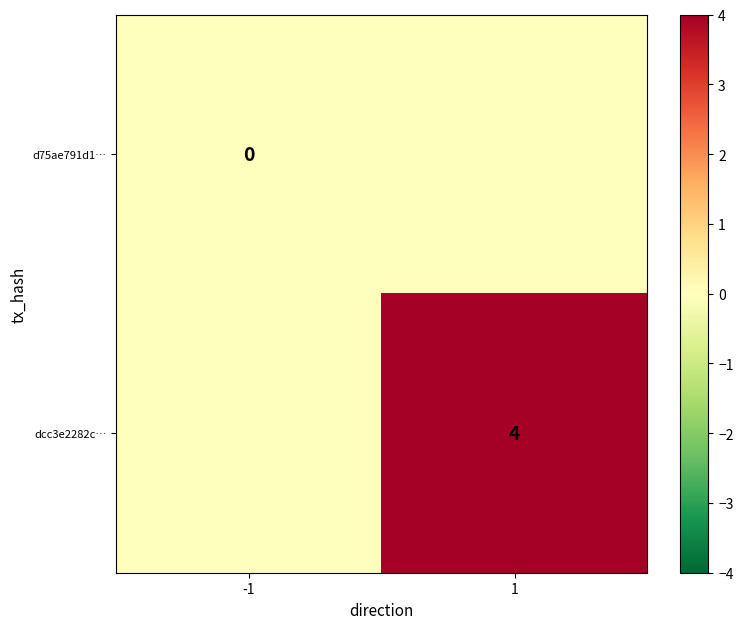

The dcc3e2282c… series shows 6 at 1. True or false?

False